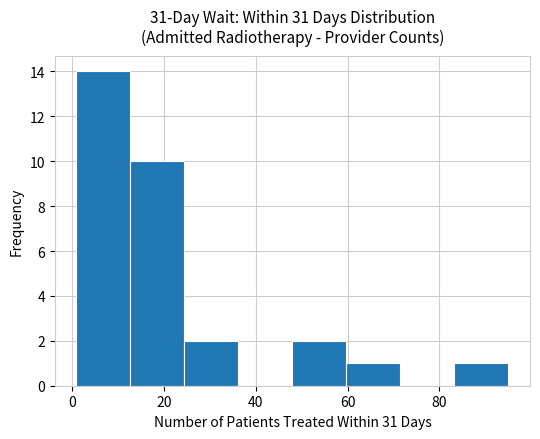

Reading left to right, transcribe this chart: for each bar, give the range it covers on the x-axis and its height. Neither the bar edges nor the heights are printed on the chart, so give them approximately, as read against the axes.

2 to 12: 14
12 to 24: 10
24 to 36: 2
36 to 48: 0
48 to 60: 2
60 to 72: 1
72 to 84: 0
84 to 96: 1